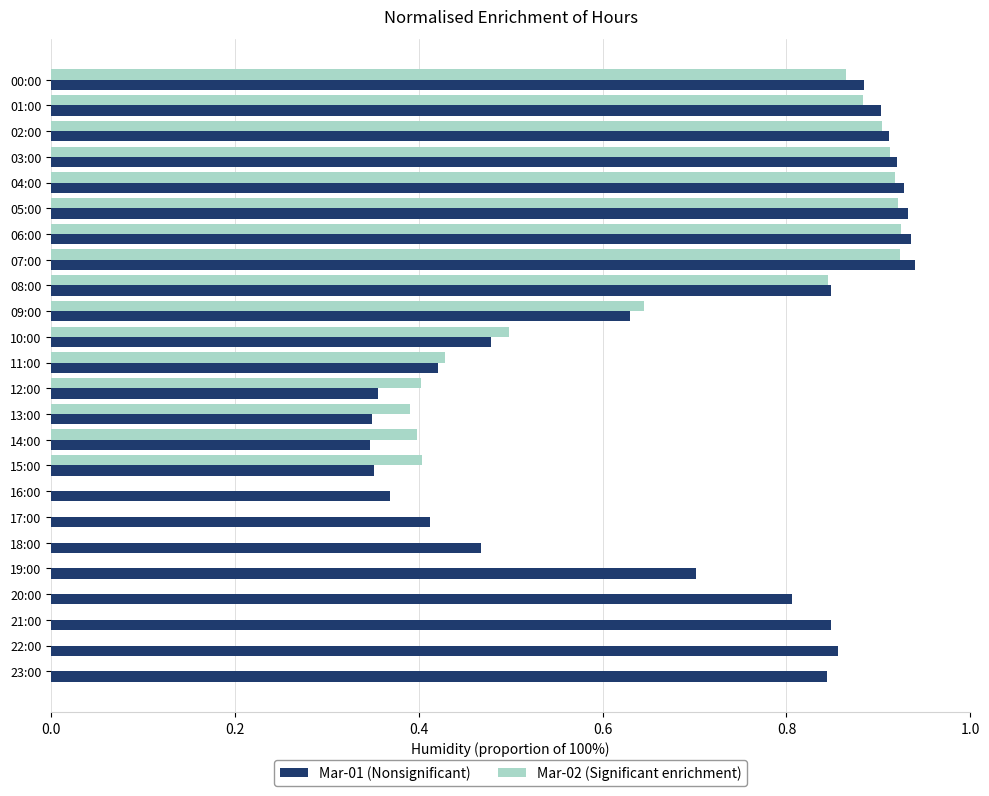

What is the total value across all series at 13:00?

0.7